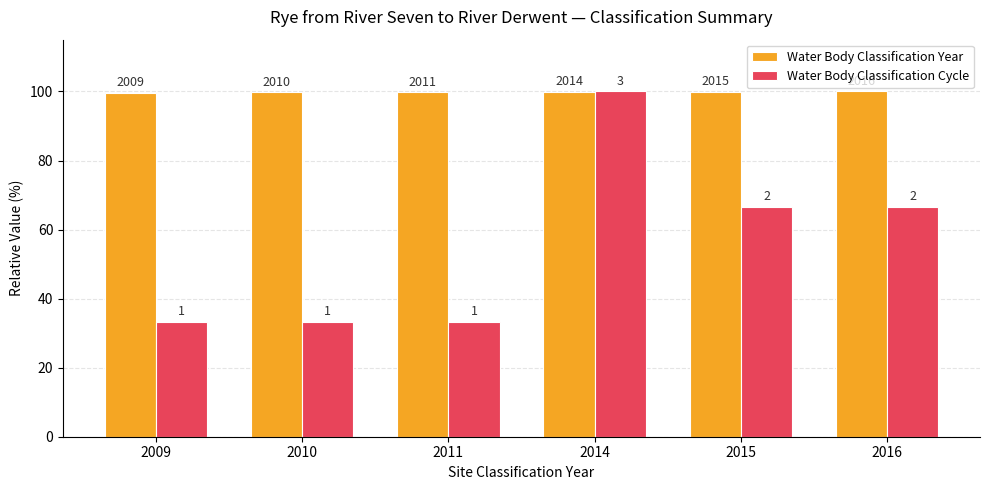

Which series changed the most between 2010 and 2011?

Water Body Classification Year